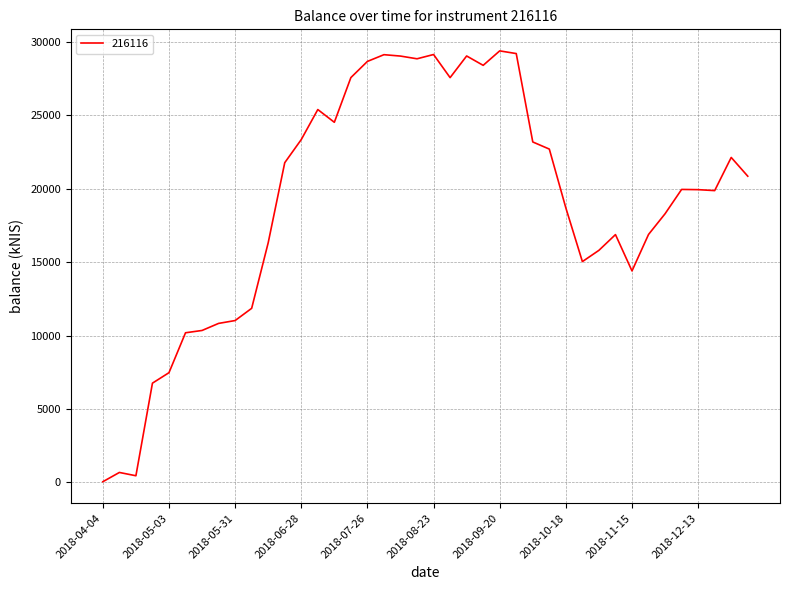

What is the difference between the maximum and minimum values?

29340.5